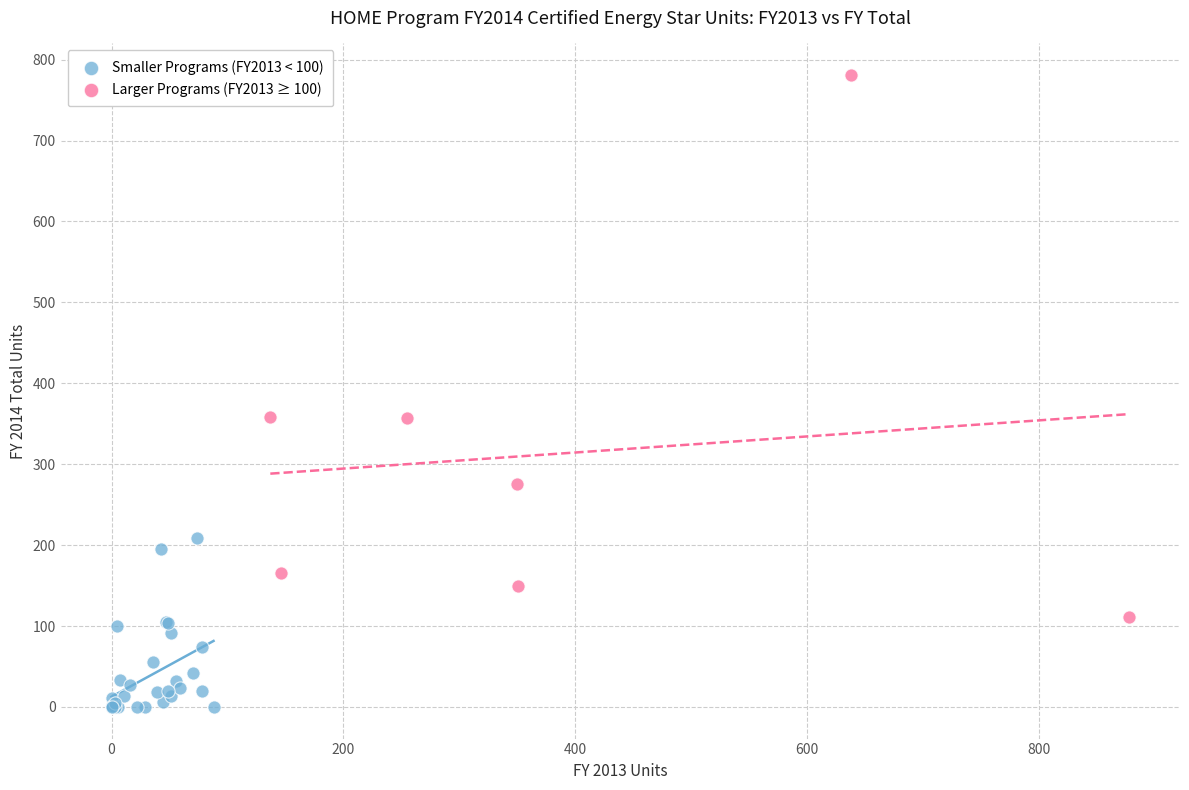

Which series reaches the maximum Y coordinate?

Larger Programs (FY2013 ≥ 100)